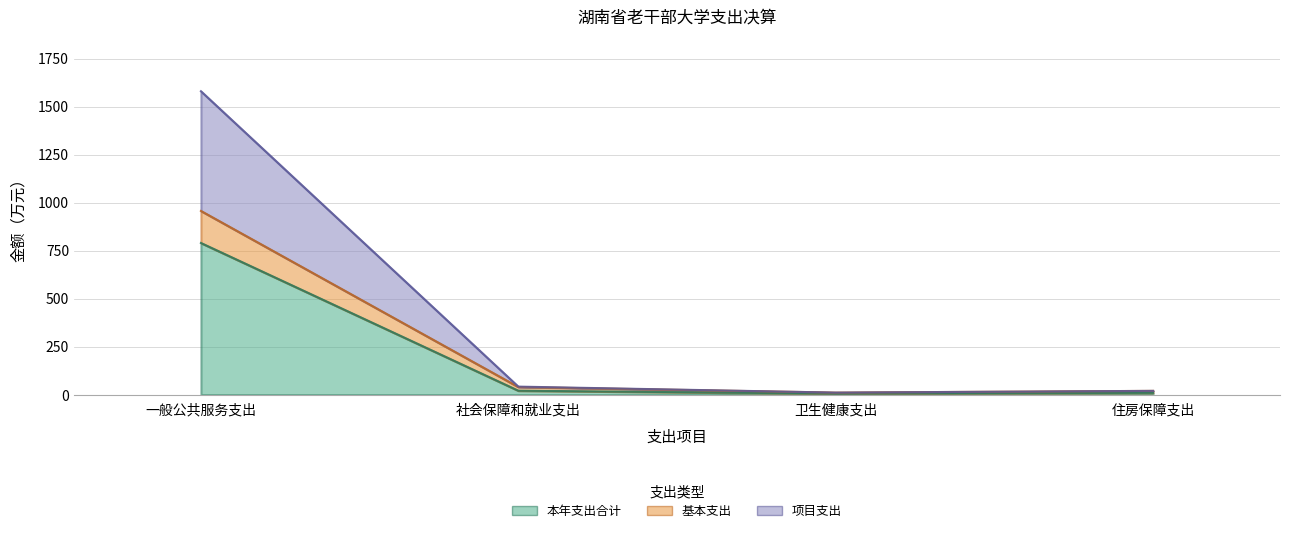

Reading left to right, what are all the values shown in this chart?

本年支出合计: 789.9	21.1	5.5	10.0
基本支出: 956.7	40.3	11.0	20.0
项目支出: 1579.7	42.2	11.0	20.0